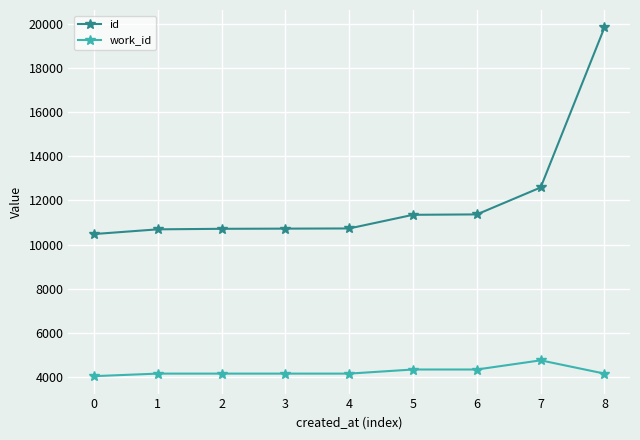

At which category is the sum across all series the highest?

8